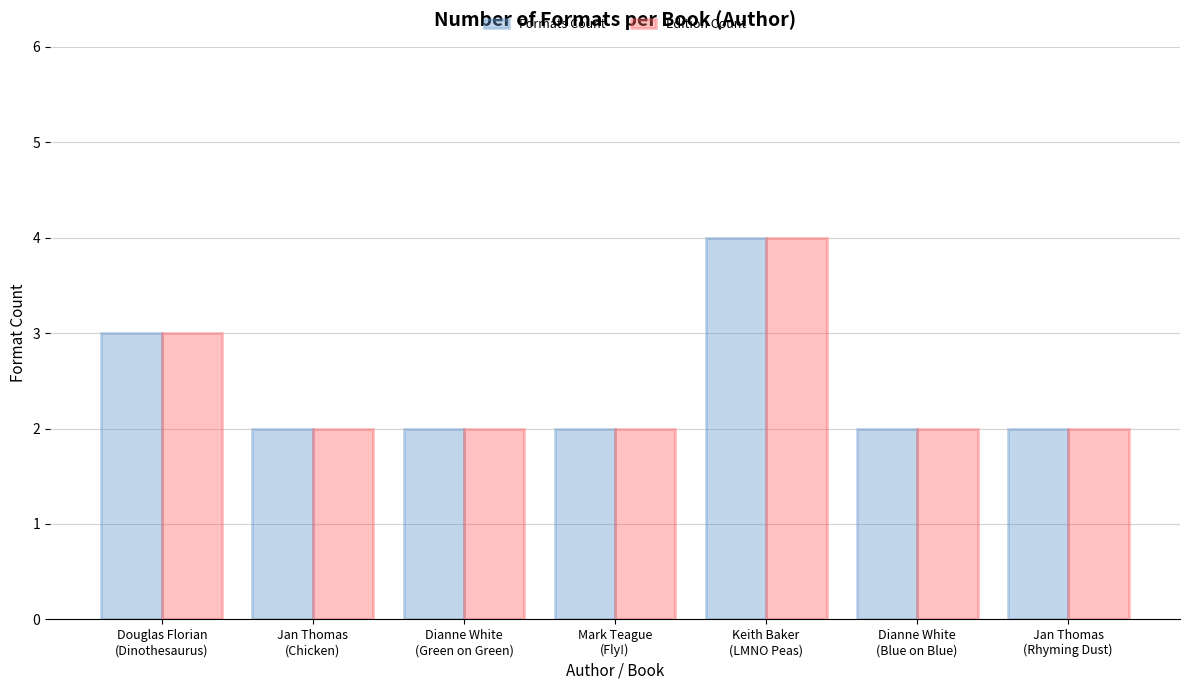

What is the sum of all Formats Count values?

17